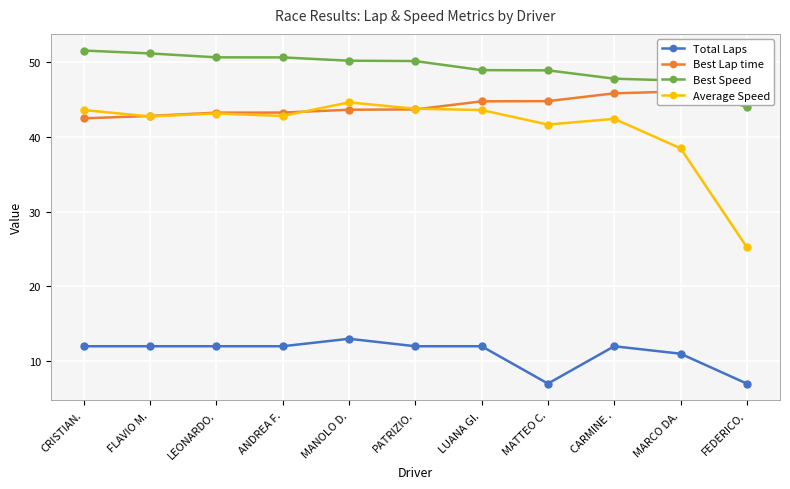

At how many categories does at least one series exceed 33?

11